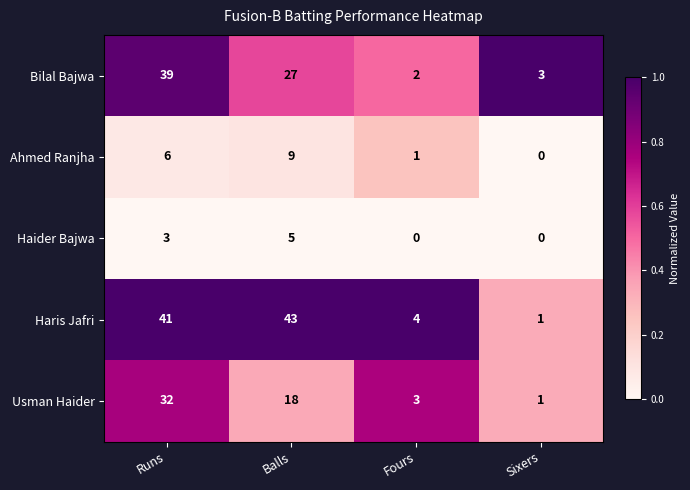

What is the difference between the second highest and second lowest values in the Haider Bajwa series?

3